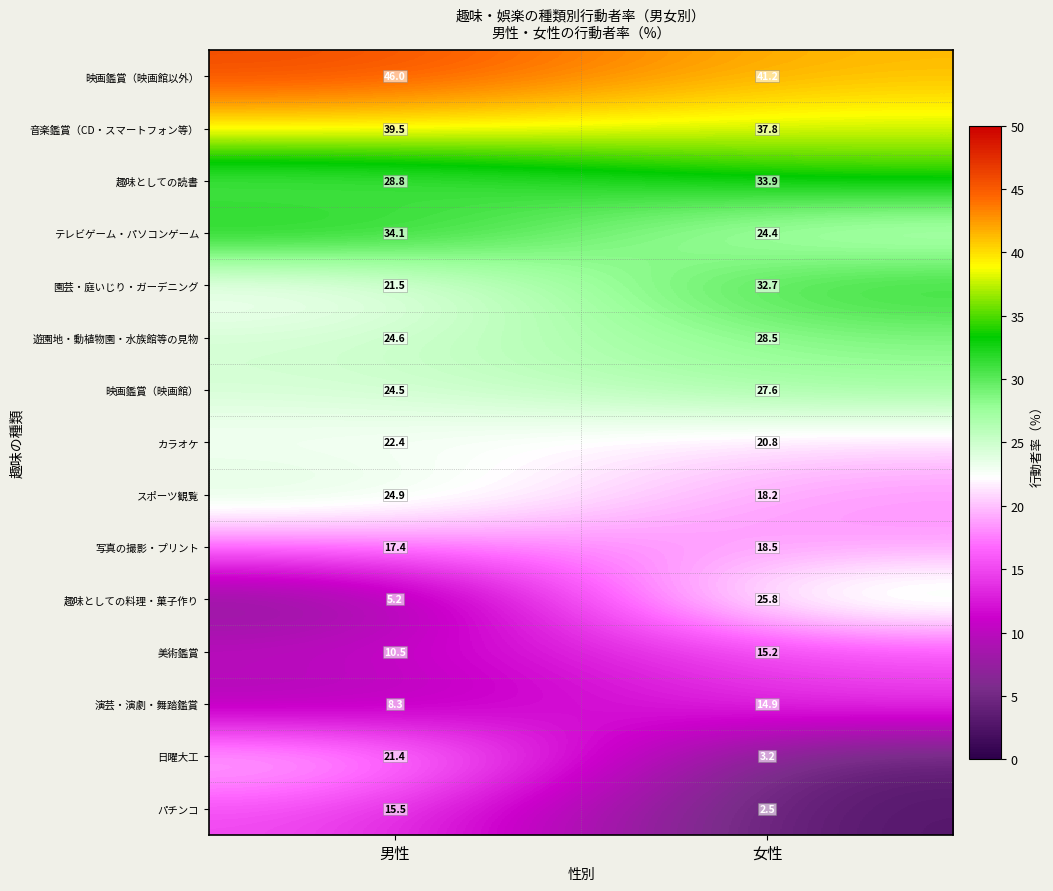

What is the difference between the highest and lowest values at 女性?

38.7